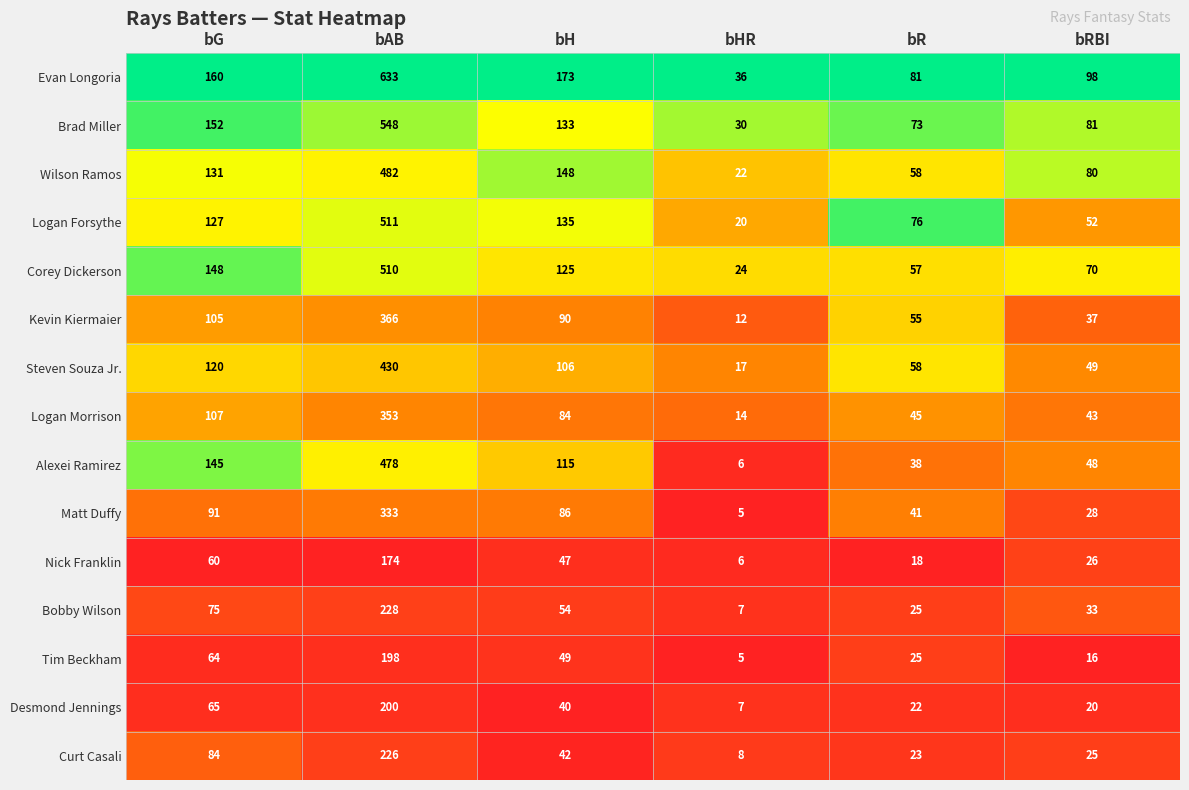

Which series has the largest total across all categories?

Evan Longoria